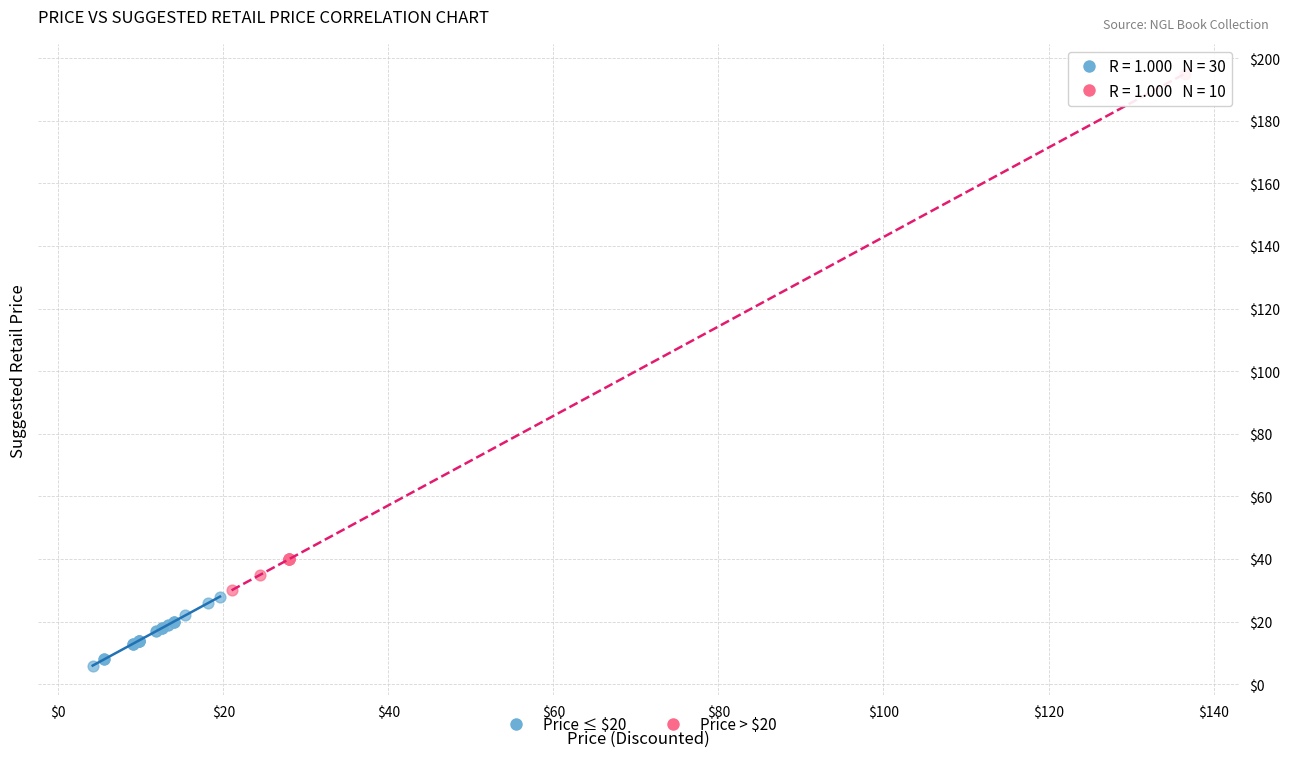

Which series has the largest Y range (max minus min)?

Price > $20